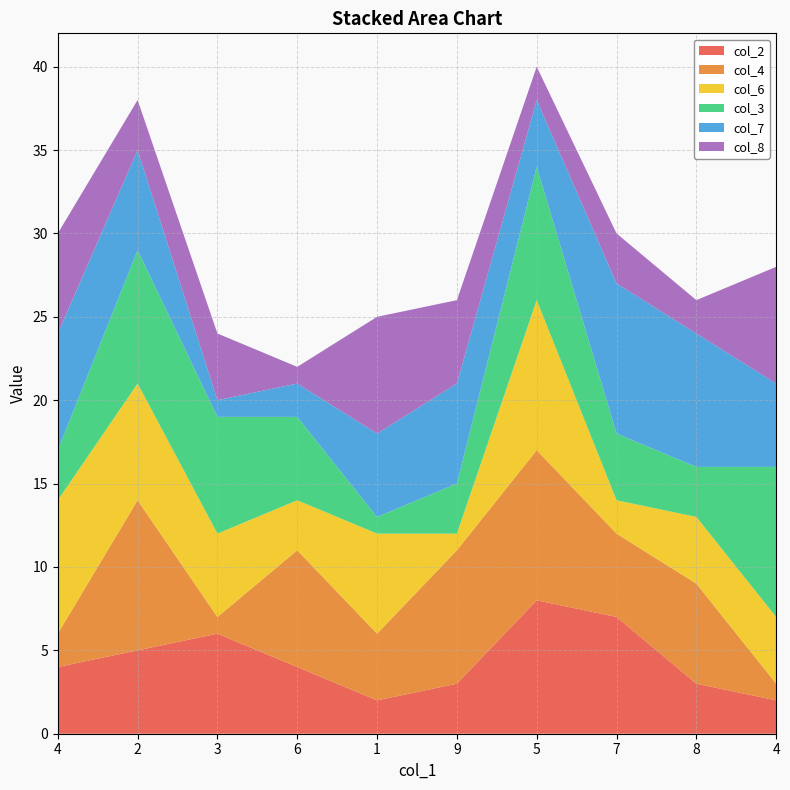

Reading left to right, extract all data points from this chart.

col_2: 4=4	2=5	3=6	6=4	1=2	9=3	5=8	7=7	8=3	4=2
col_4: 4=2	2=9	3=1	6=7	1=4	9=8	5=9	7=5	8=6	4=1
col_6: 4=8	2=7	3=5	6=3	1=6	9=1	5=9	7=2	8=4	4=4
col_3: 4=3	2=8	3=7	6=5	1=1	9=3	5=8	7=4	8=3	4=9
col_7: 4=7	2=6	3=1	6=2	1=5	9=6	5=4	7=9	8=8	4=5
col_8: 4=6	2=3	3=4	6=1	1=7	9=5	5=2	7=3	8=2	4=7